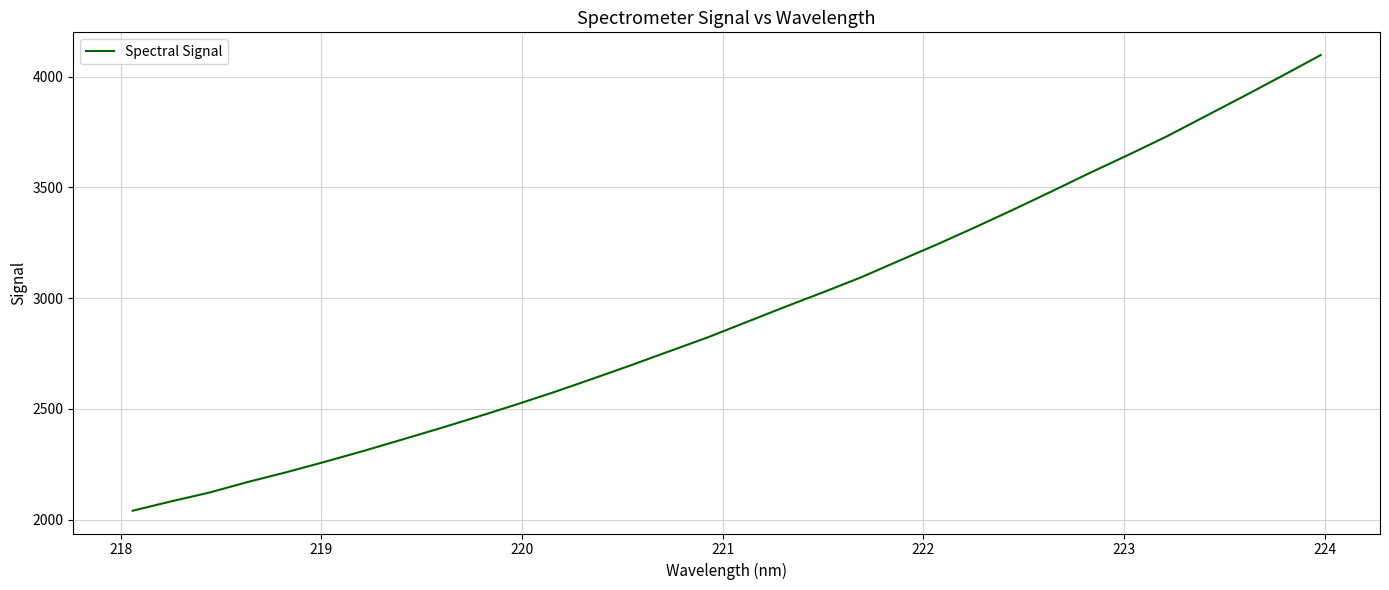

What is the maximum value shown in the chart?

4096.5